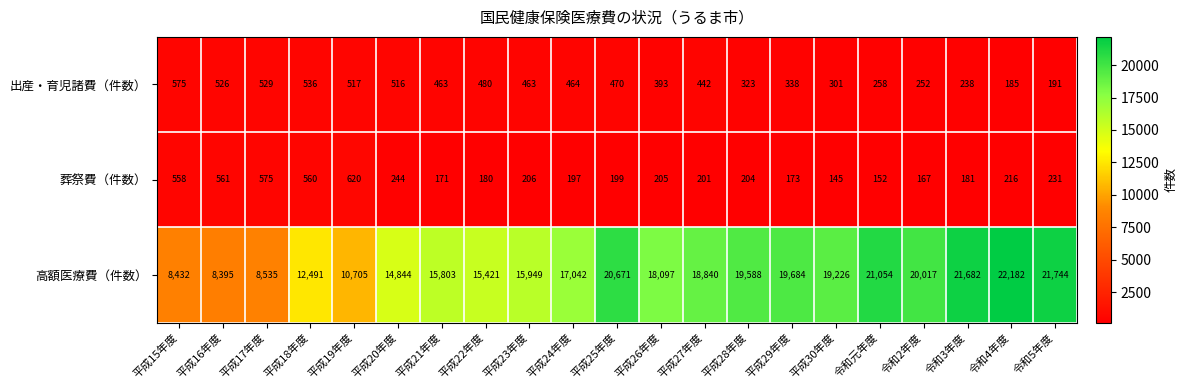

What is the total value across all series at 平成28年度?

20115